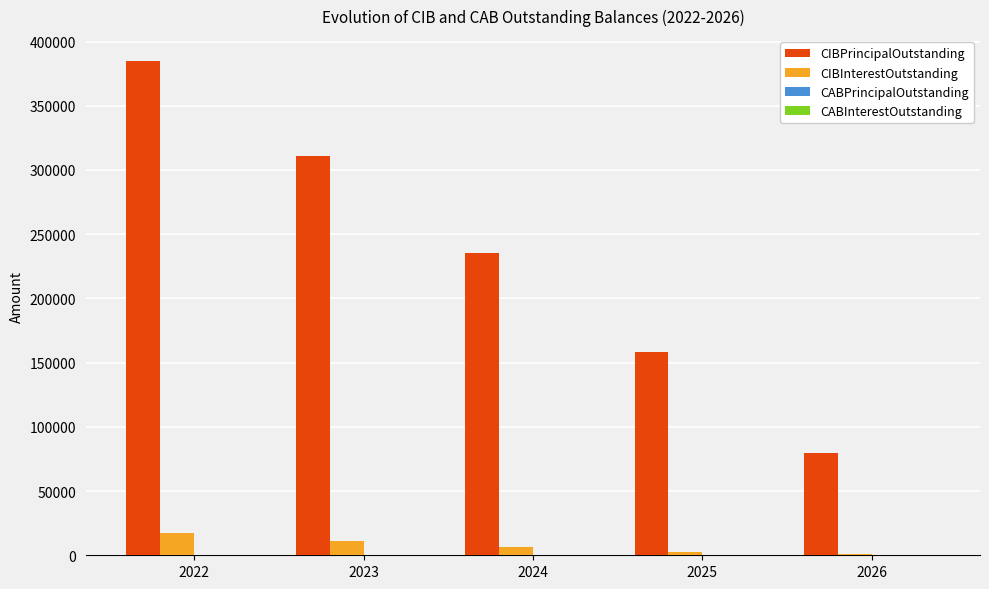

What is the maximum value for CIBInterestOutstanding?

17088.8